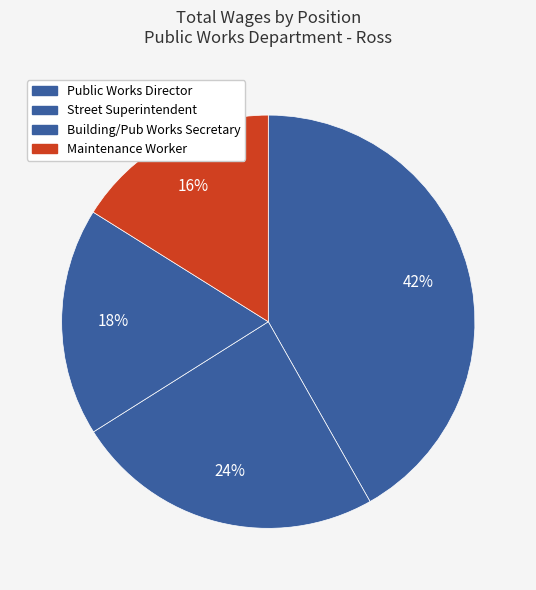

Is Building/Pub Works Secretary the majority of the pie?

No